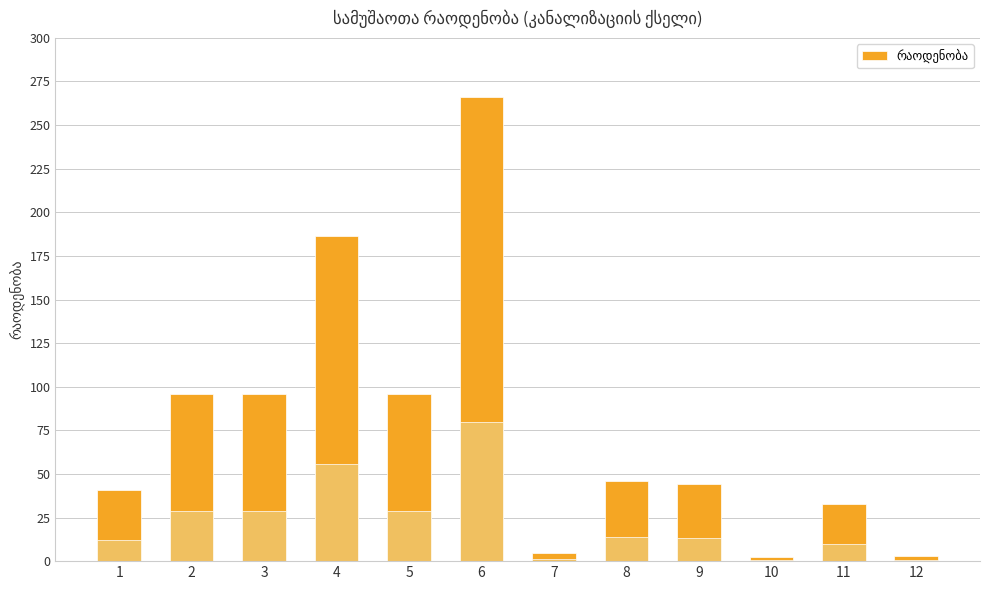

How many bars are there in total?

12